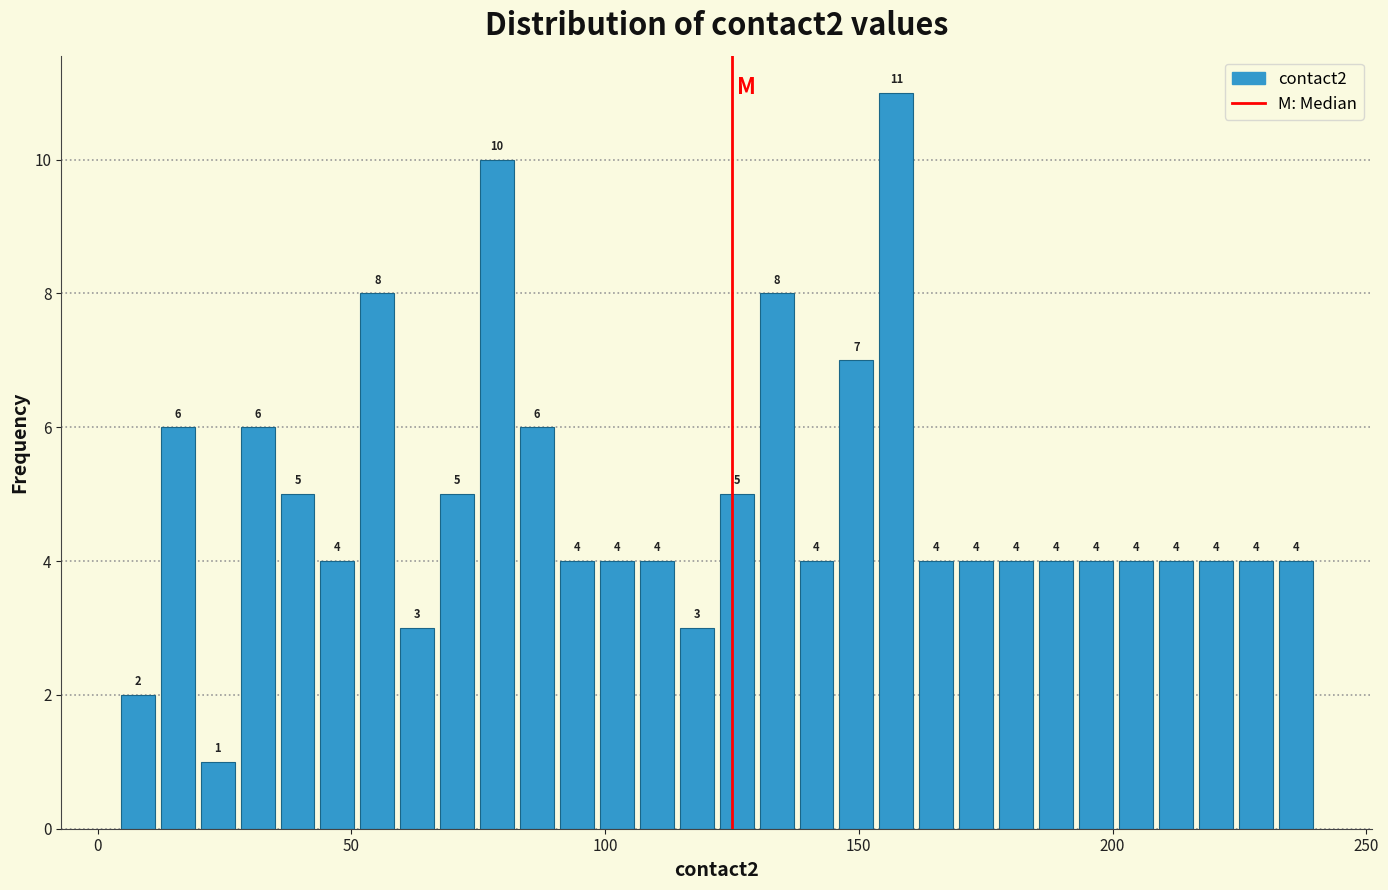

Around what value on the x-axis is the tallest bar? Give the approximate position of its centre, as read against the axis.

155